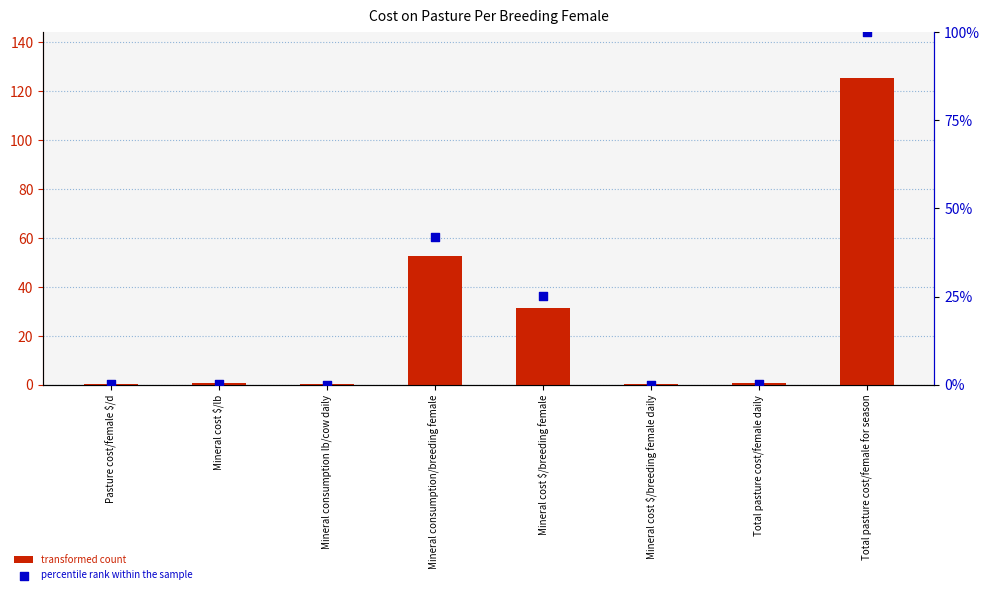

What are all the series names shown in the legend?

transformed count, percentile rank within the sample